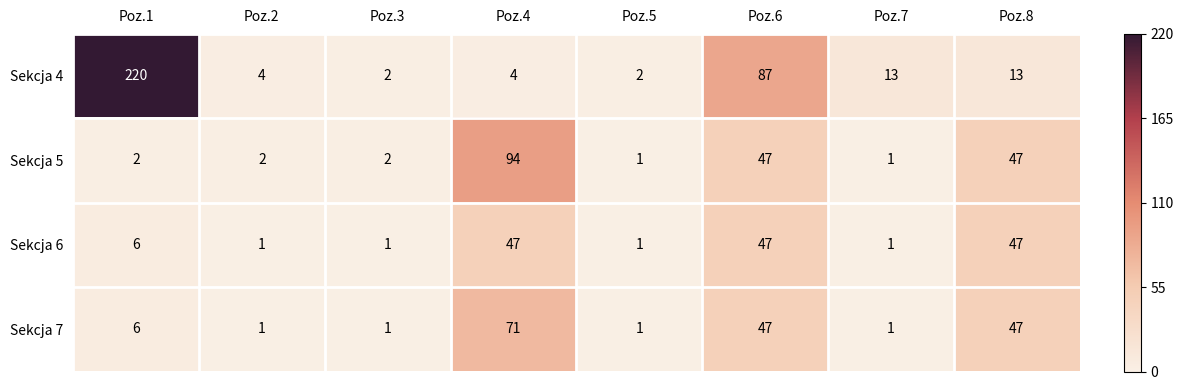

Which series has the largest total across all categories?

Sekcja 4